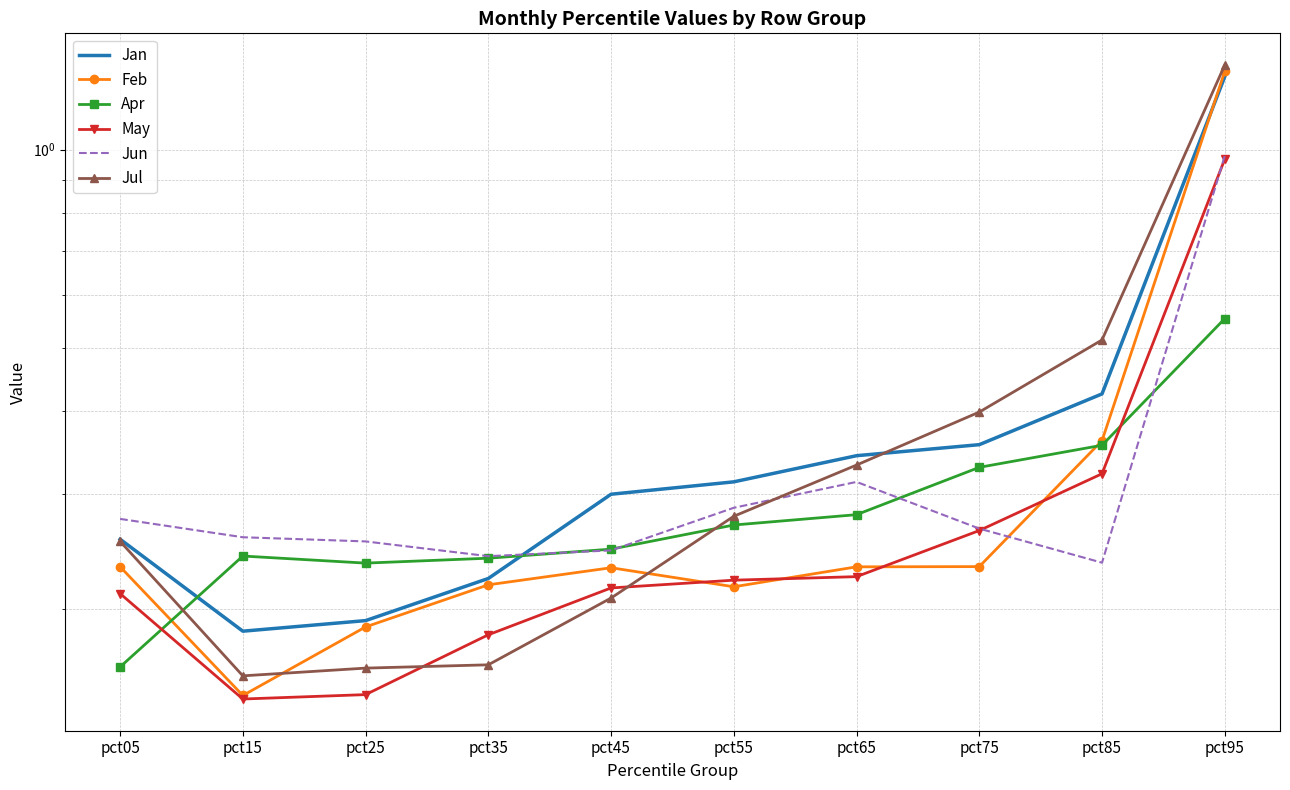

At which category is the sum across all series the highest?

pct95